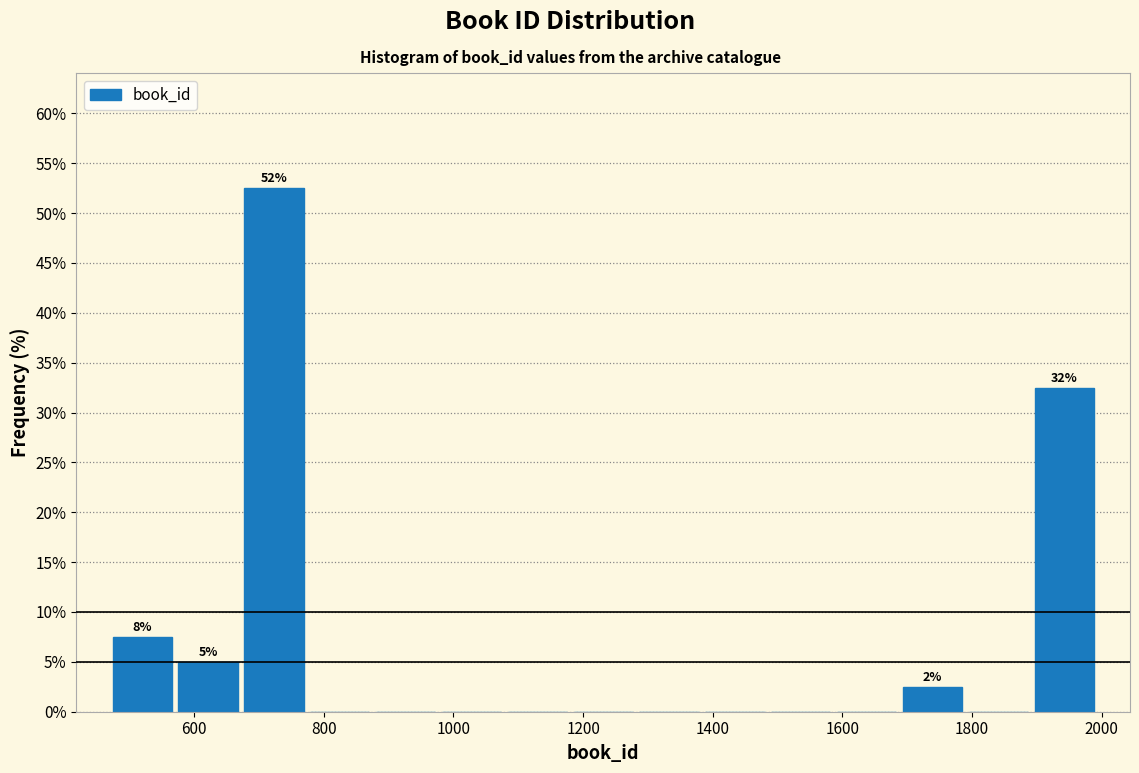

Over which range of the x-axis is the bar tallest?

680 to 780